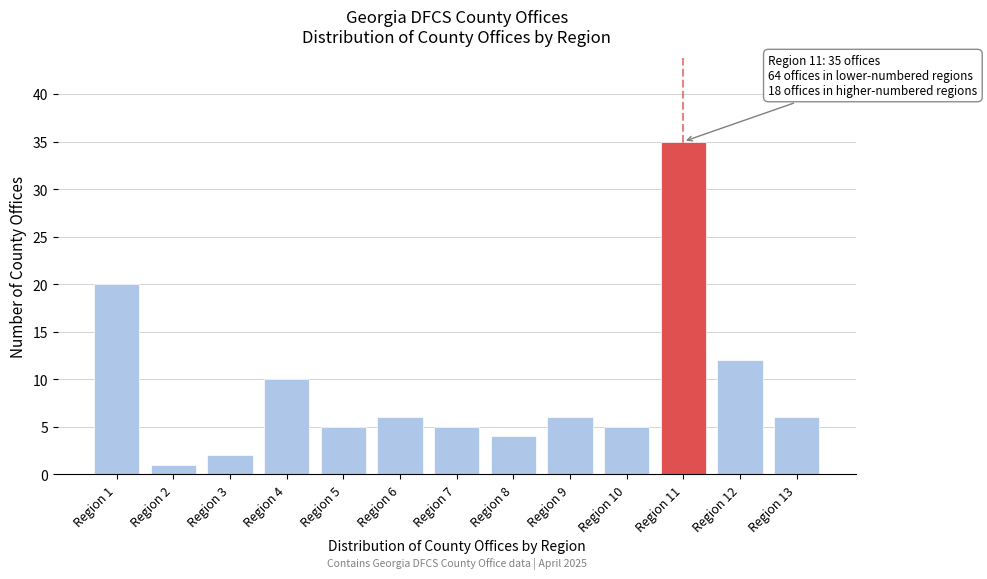

Reading right to left, extract all data points from this chart.

Region 13=6	Region 12=12	Region 11=35	Region 10=5	Region 9=6	Region 8=4	Region 7=5	Region 6=6	Region 5=5	Region 4=10	Region 3=2	Region 2=1	Region 1=20